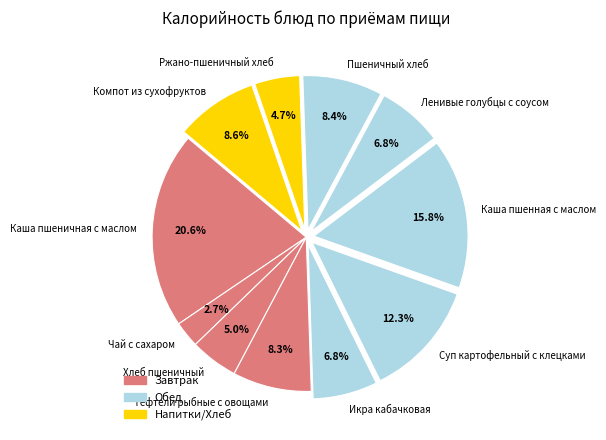

Is there a majority slice in this chart?

No